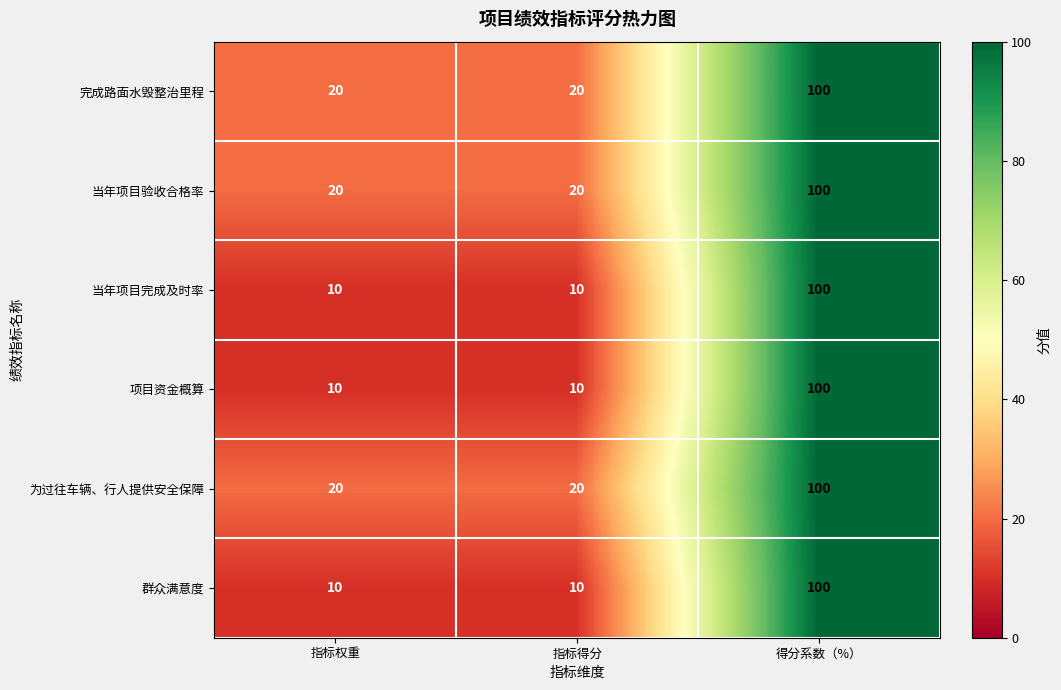

How many series are shown in this chart?

6